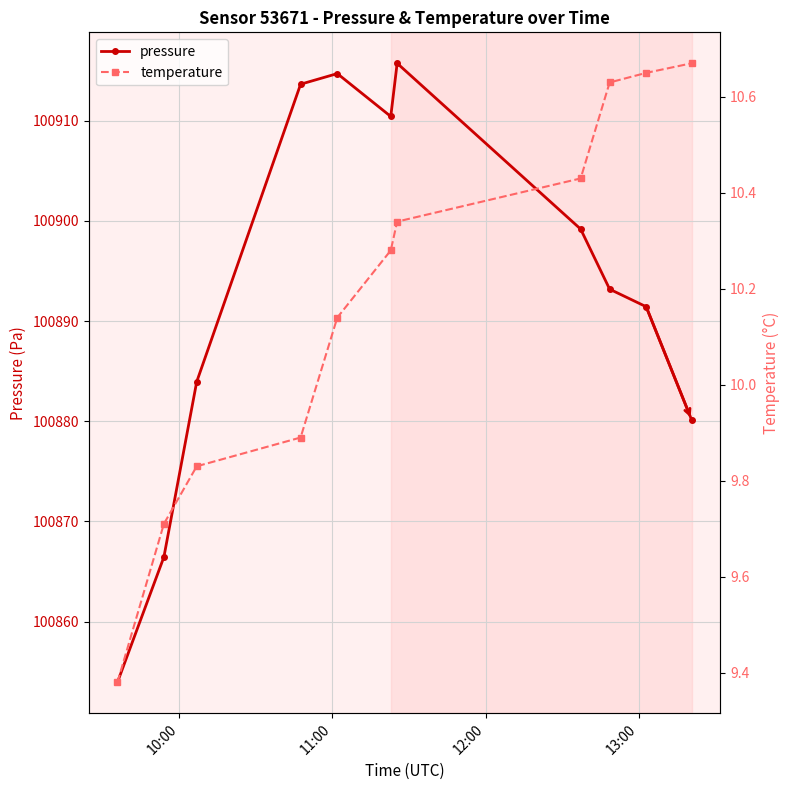

True or false: pressure and temperature intersect in this chart.

False